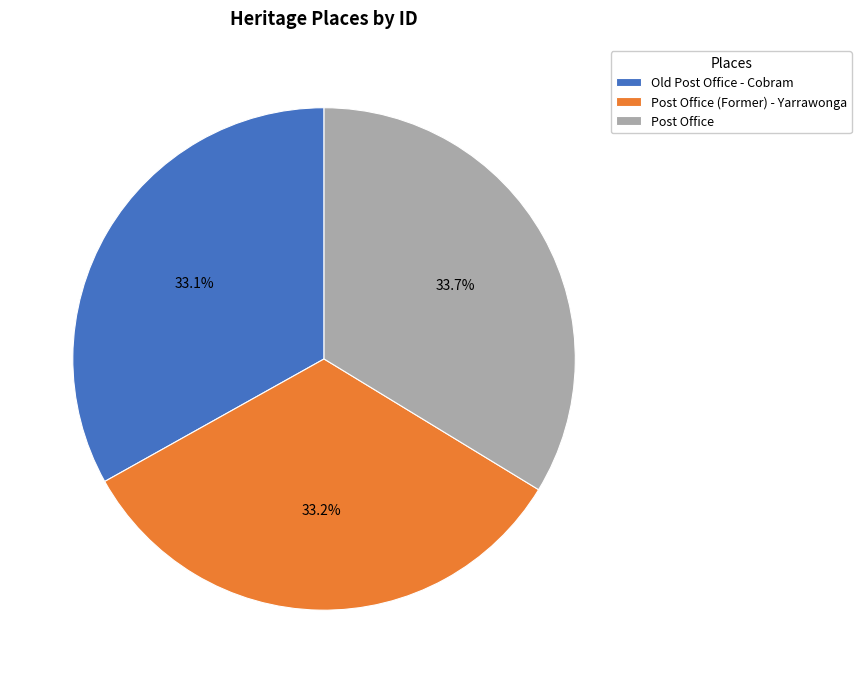

To the nearest percent, what portion does Old Post Office - Cobram represent?

33%